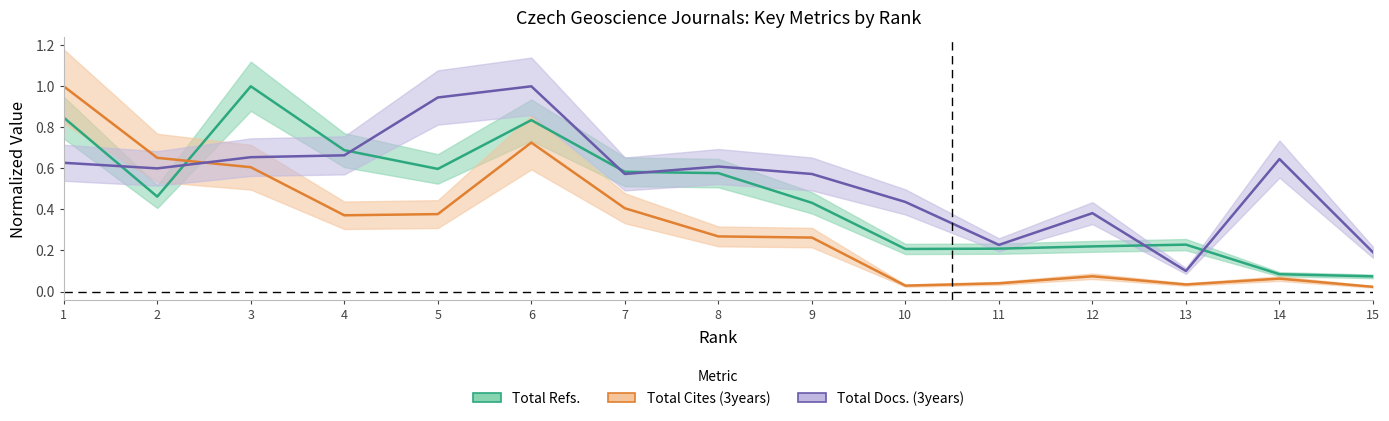

Reading left to right, what are all the values shown in this chart?

Total Refs.: 1=0.8	2=0.5	3=1.0	4=0.7	5=0.6	6=0.8	7=0.6	8=0.6	9=0.4	10=0.2	11=0.2	12=0.2	13=0.2	14=0.1	15=0.1
Total Cites (3years): 1=1.0	2=0.7	3=0.6	4=0.4	5=0.4	6=0.7	7=0.4	8=0.3	9=0.3	10=0.0	11=0.0	12=0.1	13=0.0	14=0.1	15=0.0
Total Docs. (3years): 1=0.6	2=0.6	3=0.7	4=0.7	5=0.9	6=1.0	7=0.6	8=0.6	9=0.6	10=0.4	11=0.2	12=0.4	13=0.1	14=0.6	15=0.2